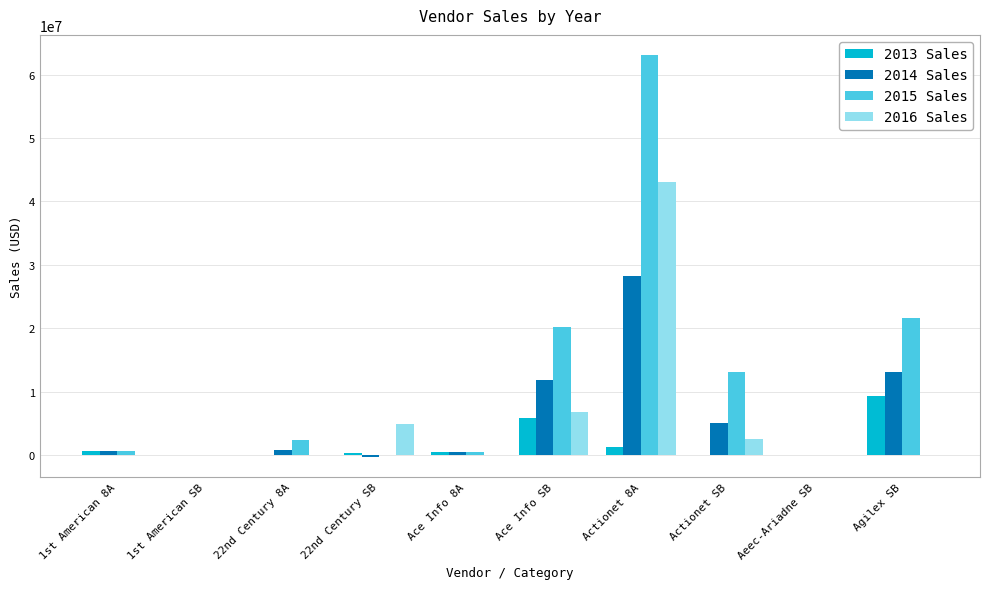

Is the value of 2014 Sales at 22nd Century 8A greater than the value of 2013 Sales at Agilex SB?

No